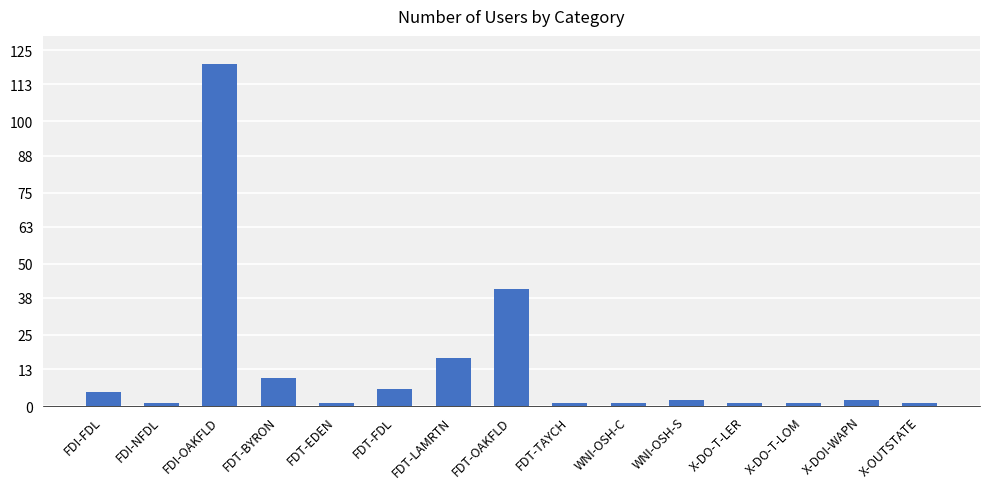

What is the greatest value displayed?

120